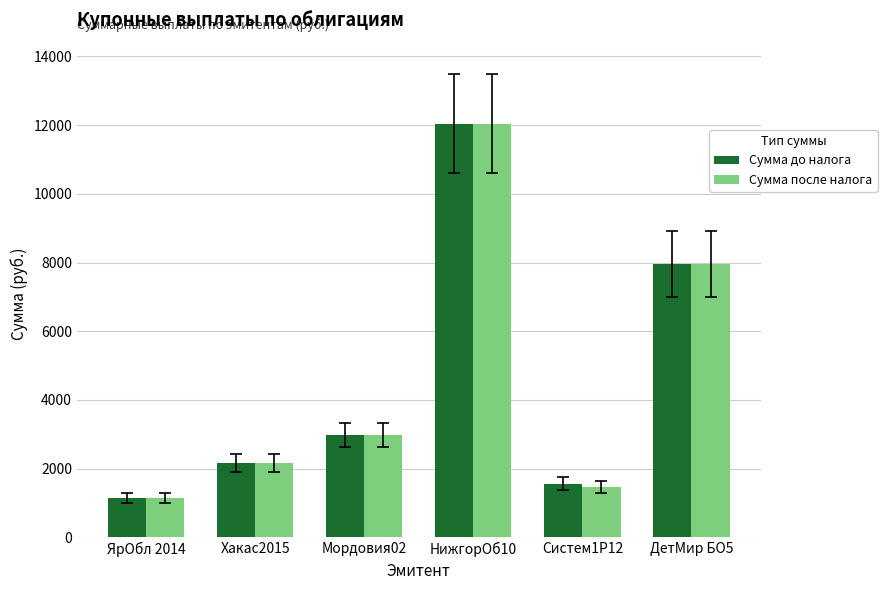

What is the difference between the maximum and second lowest values in the Сумма после налога series?

10574.1